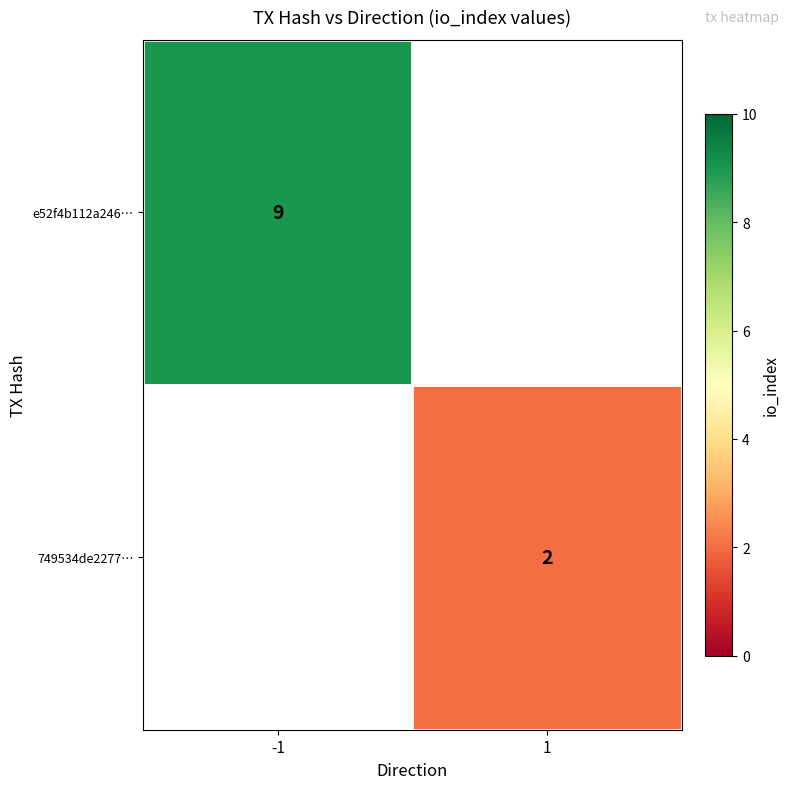

The value of 749534de2277… at 1 is 3. True or false?

False